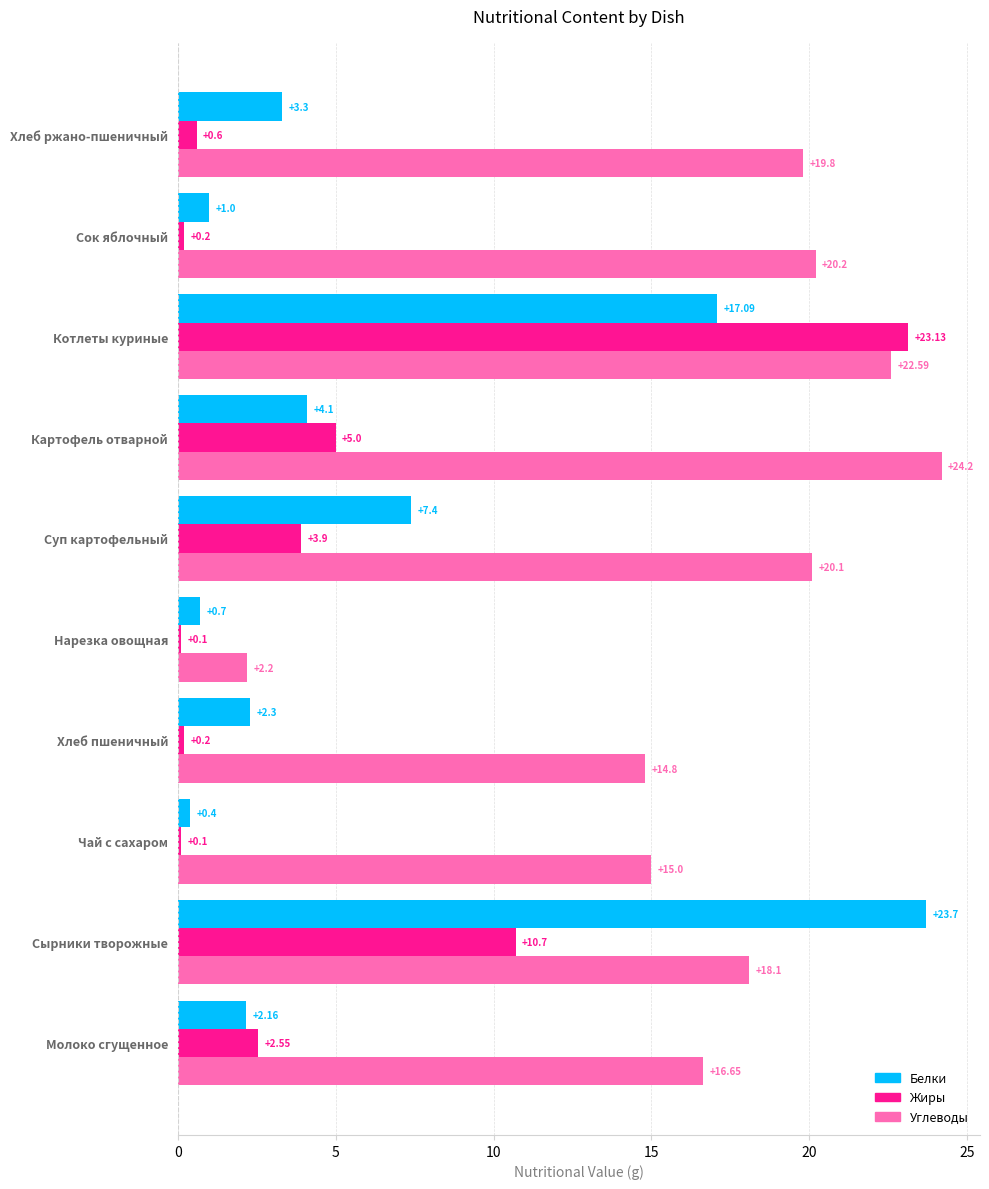

What is the difference between the maximum and minimum values in the Белки series?

23.3